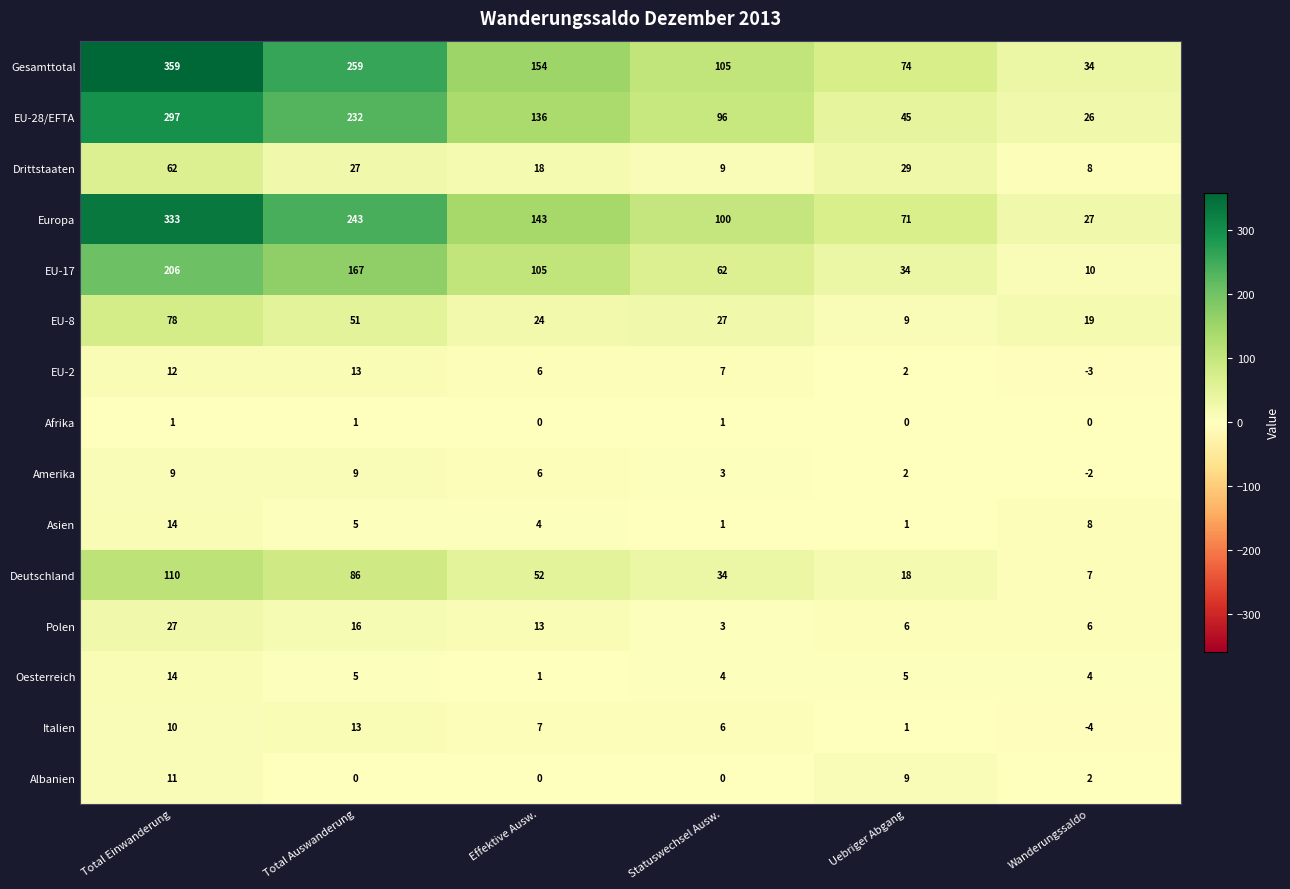

List the series in order of their peak value, highest first.

Gesamttotal, Europa, EU-28/EFTA, EU-17, Deutschland, EU-8, Drittstaaten, Polen, Asien, Oesterreich, EU-2, Italien, Albanien, Amerika, Afrika